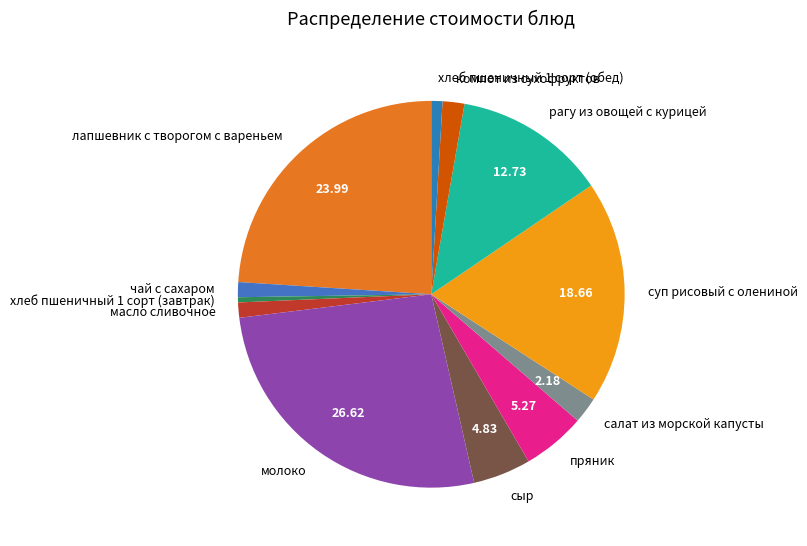

What is the smallest slice in the pie chart?

хлеб пшеничный 1 сорт (завтрак)